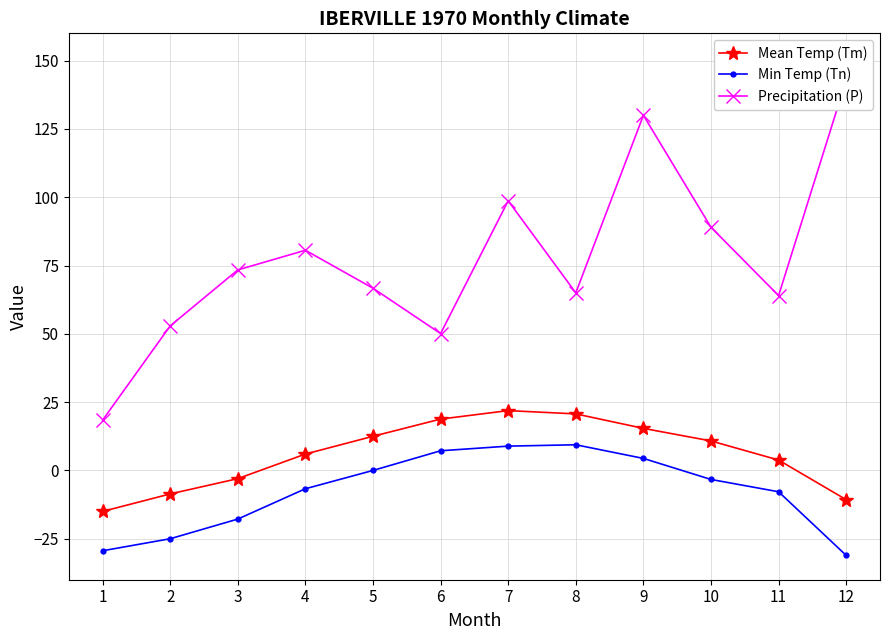

Which label corresponds to the smallest value in the chart?

12